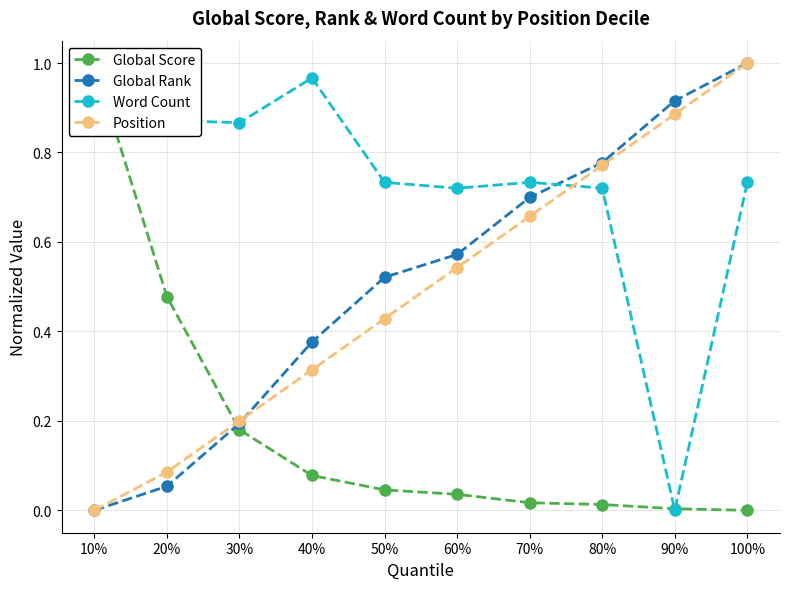

Which series ends up on top after the final intersection of Word Count and Position?

Position